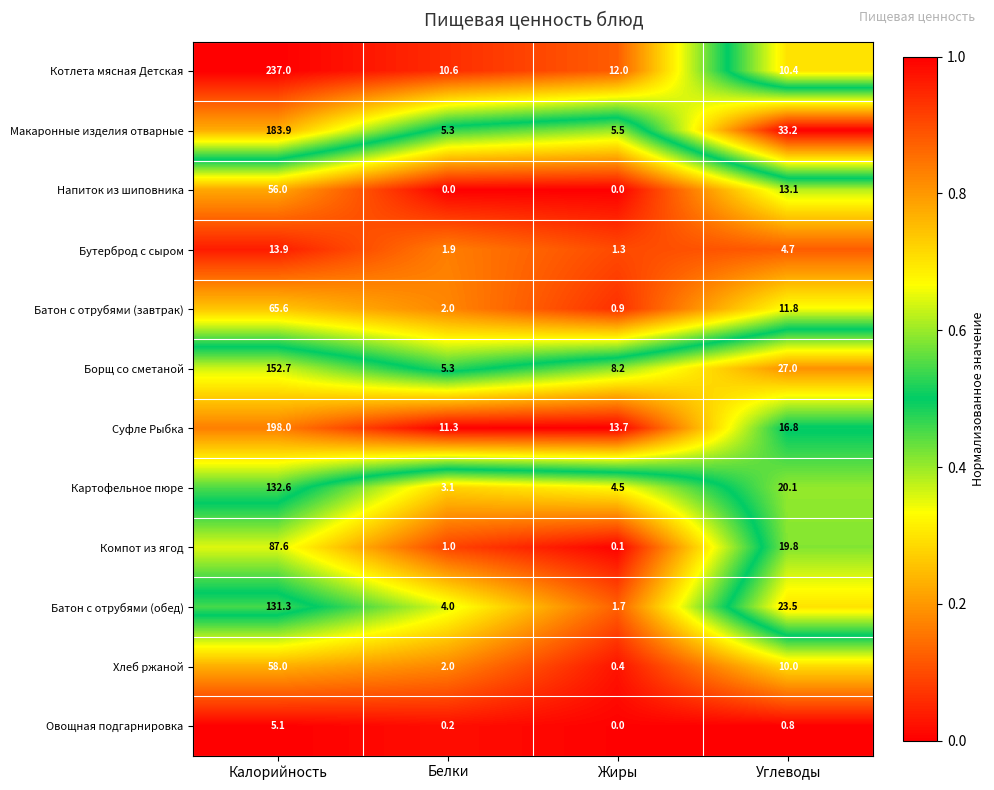

At which category is the sum across all series the highest?

Калорийность